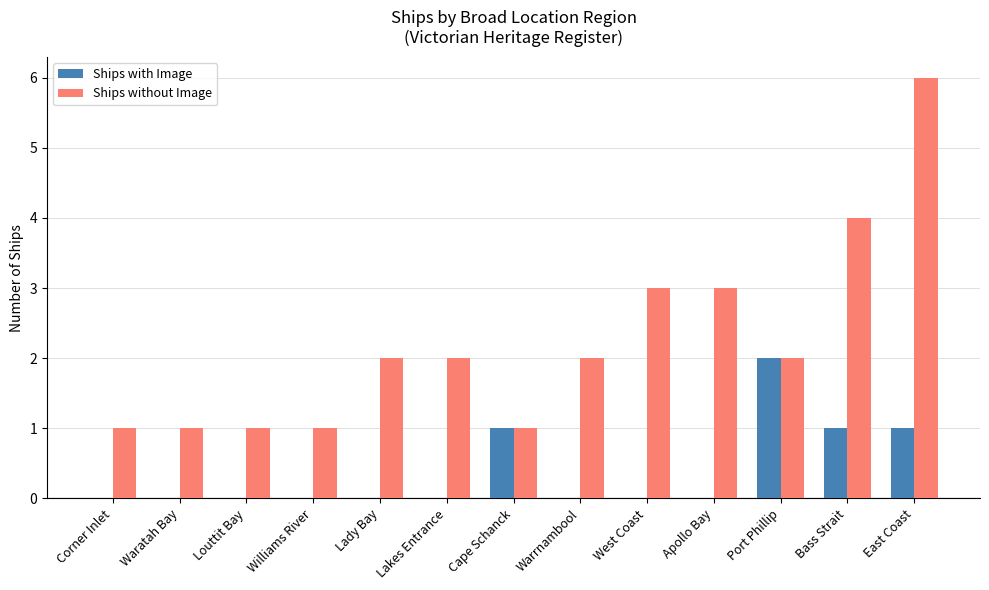

At which category is the sum across all series the highest?

East Coast